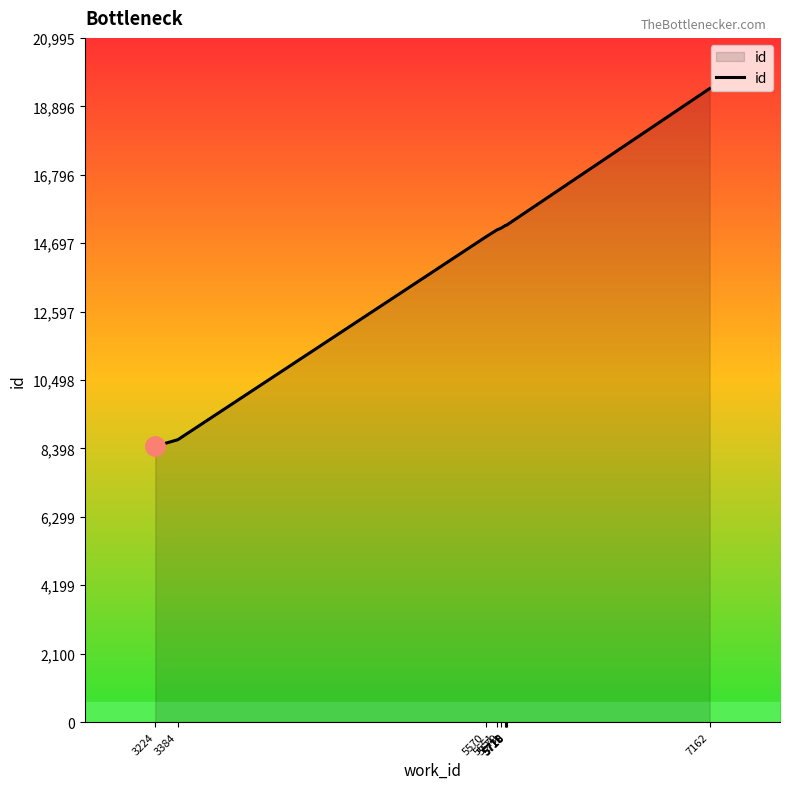

What is the greatest value displayed?

19440